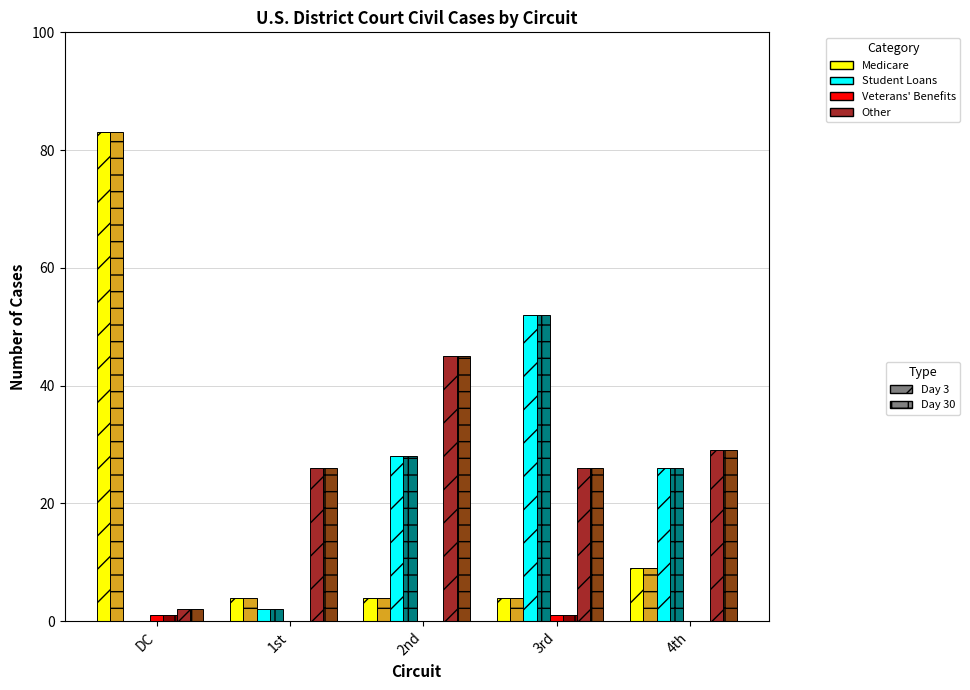

What is the greatest value displayed?

83